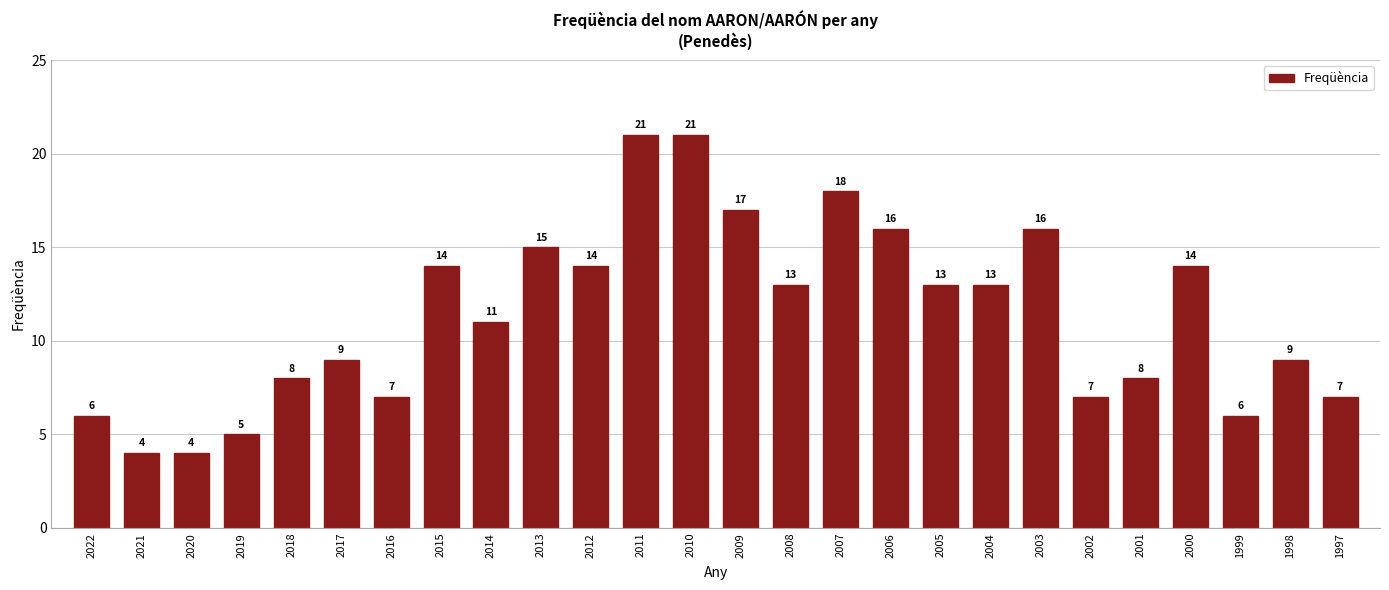

Reading left to right, extract all data points from this chart.

2022=6	2021=4	2020=4	2019=5	2018=8	2017=9	2016=7	2015=14	2014=11	2013=15	2012=14	2011=21	2010=21	2009=17	2008=13	2007=18	2006=16	2005=13	2004=13	2003=16	2002=7	2001=8	2000=14	1999=6	1998=9	1997=7